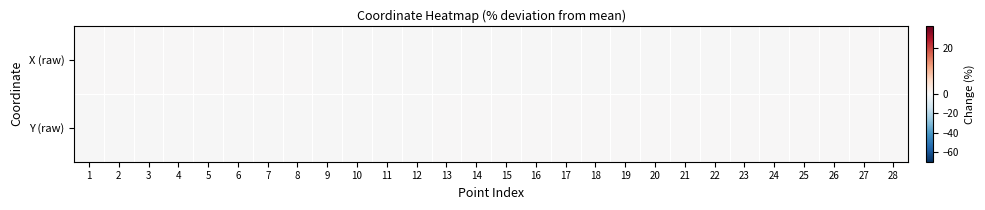

Between 26 and 25, which is larger?

26